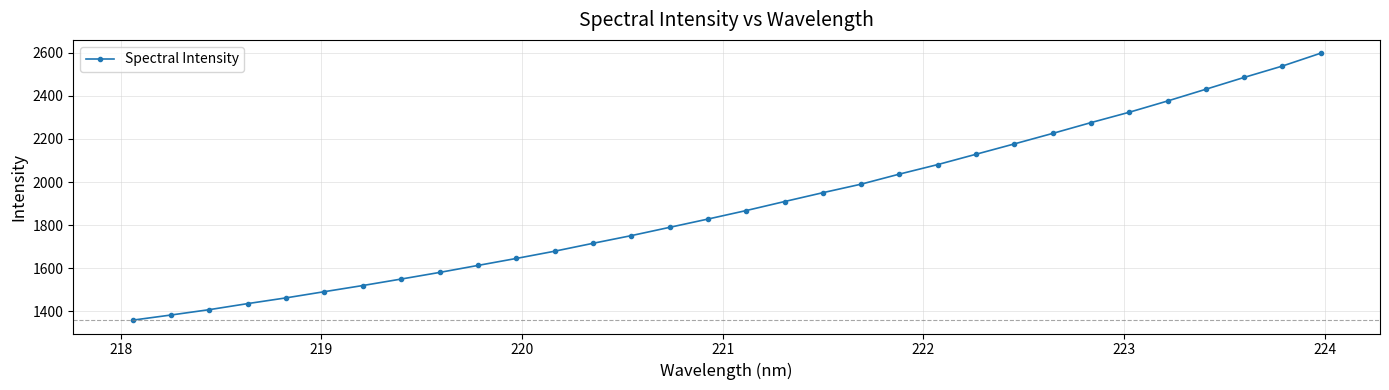

What is the maximum value shown in the chart?

2598.6